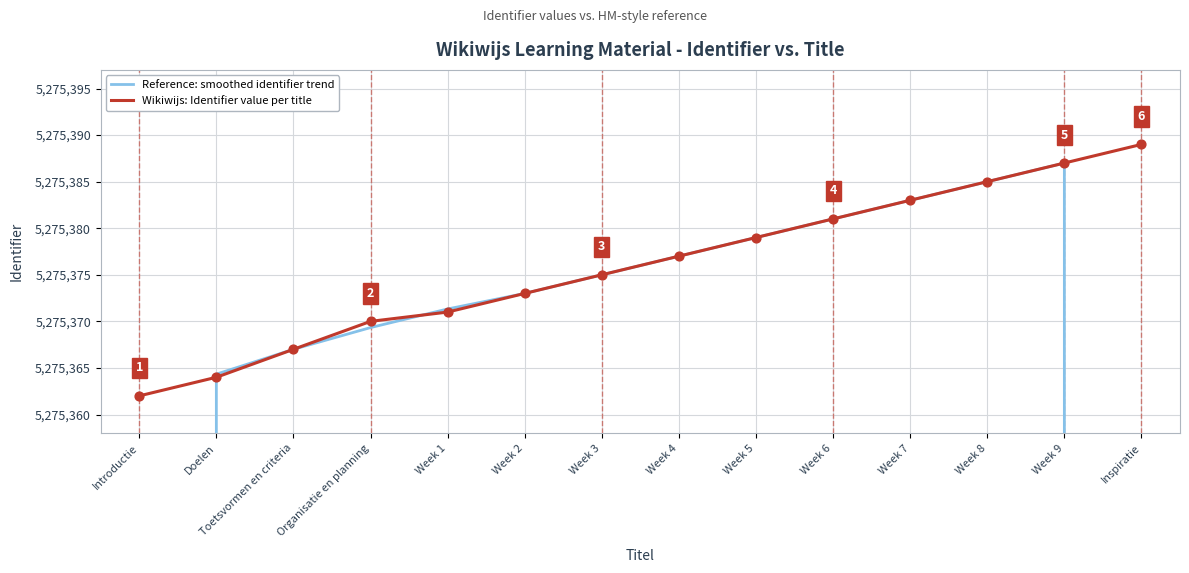

What is the total value across all series at Inspiratie?

8792314.3